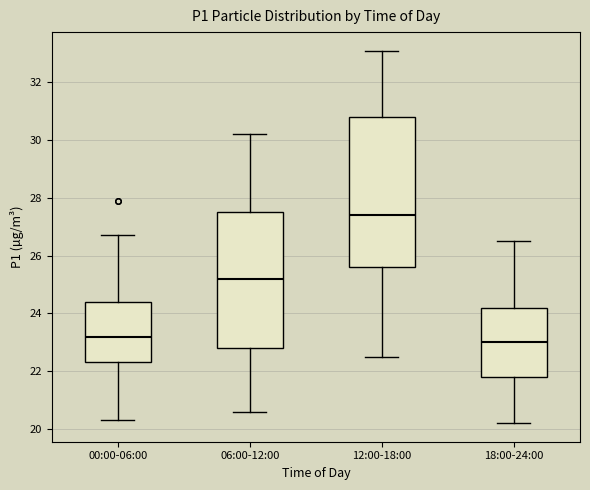

Which box is the tallest, from its lower edge to its upper edge?

12:00-18:00